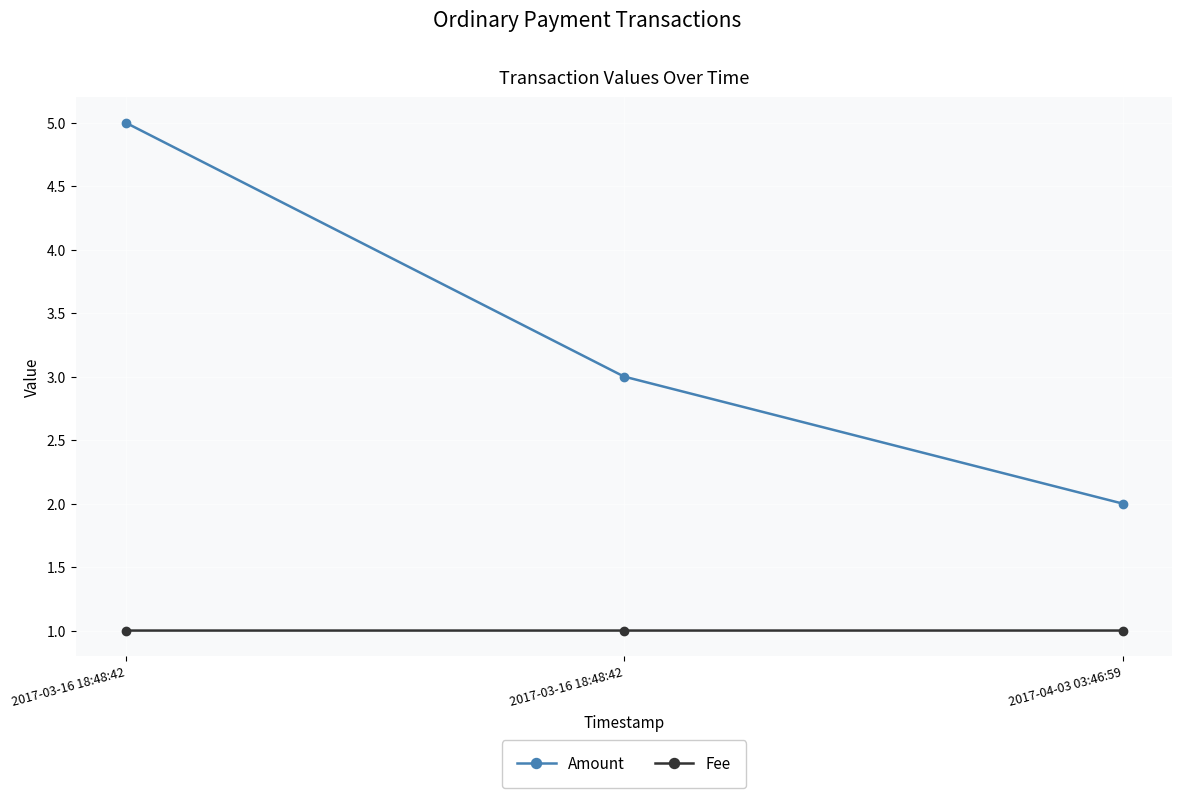

Reading left to right, list all the values displayed in this chart.

Amount: 2017-03-16 18:48:42=5.0	2017-03-16 18:48:42=3.0	2017-04-03 03:46:59=2.0
Fee: 2017-03-16 18:48:42=1.0	2017-03-16 18:48:42=1.0	2017-04-03 03:46:59=1.0